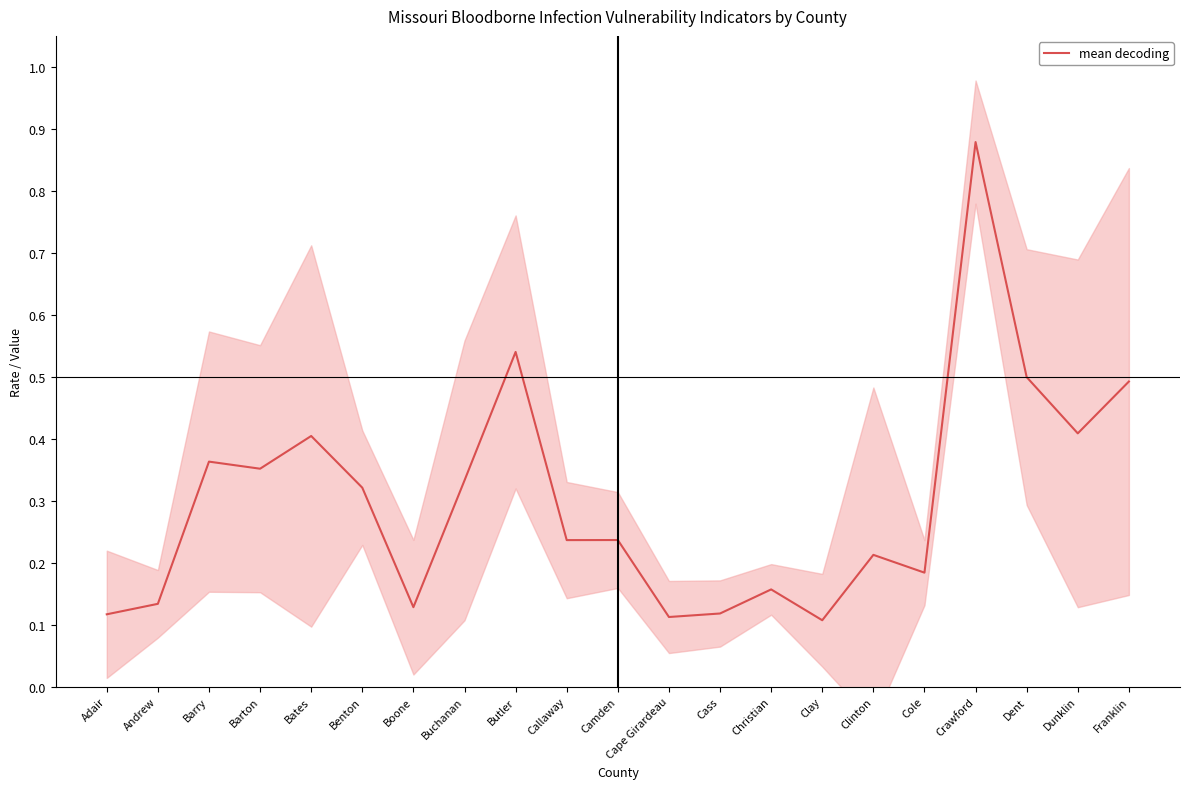

Rank the categories by value from lowest to highest.

Clay, Cape Girardeau, Adair, Cass, Boone, Andrew, Christian, Cole, Clinton, Callaway, Camden, Benton, Buchanan, Barton, Barry, Bates, Dunklin, Franklin, Dent, Butler, Crawford